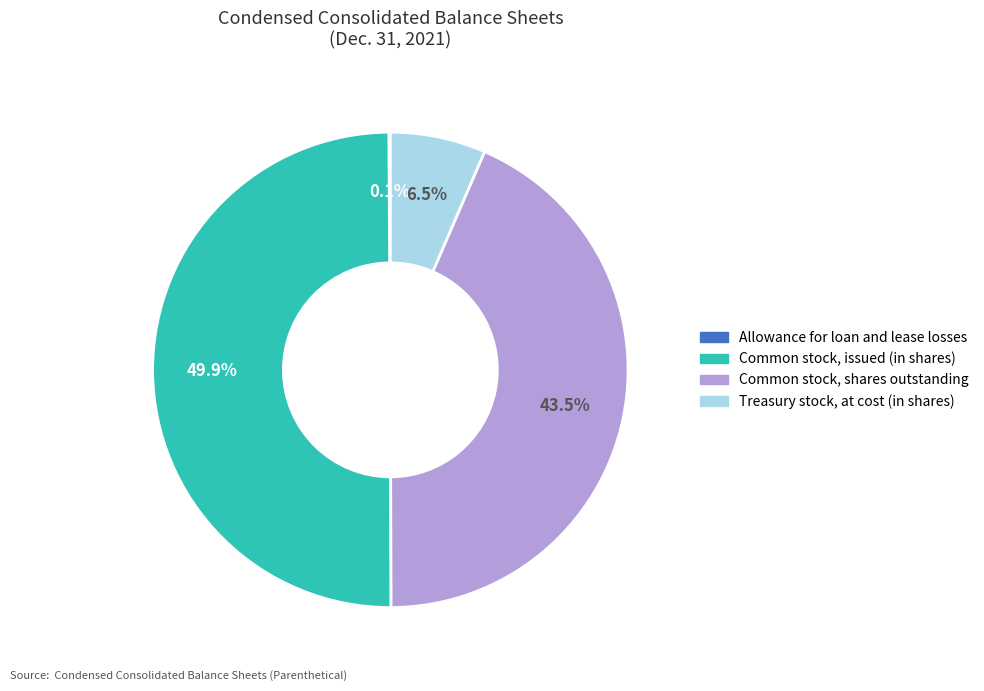

What is the largest slice in the pie chart?

Common stock, issued (in shares)